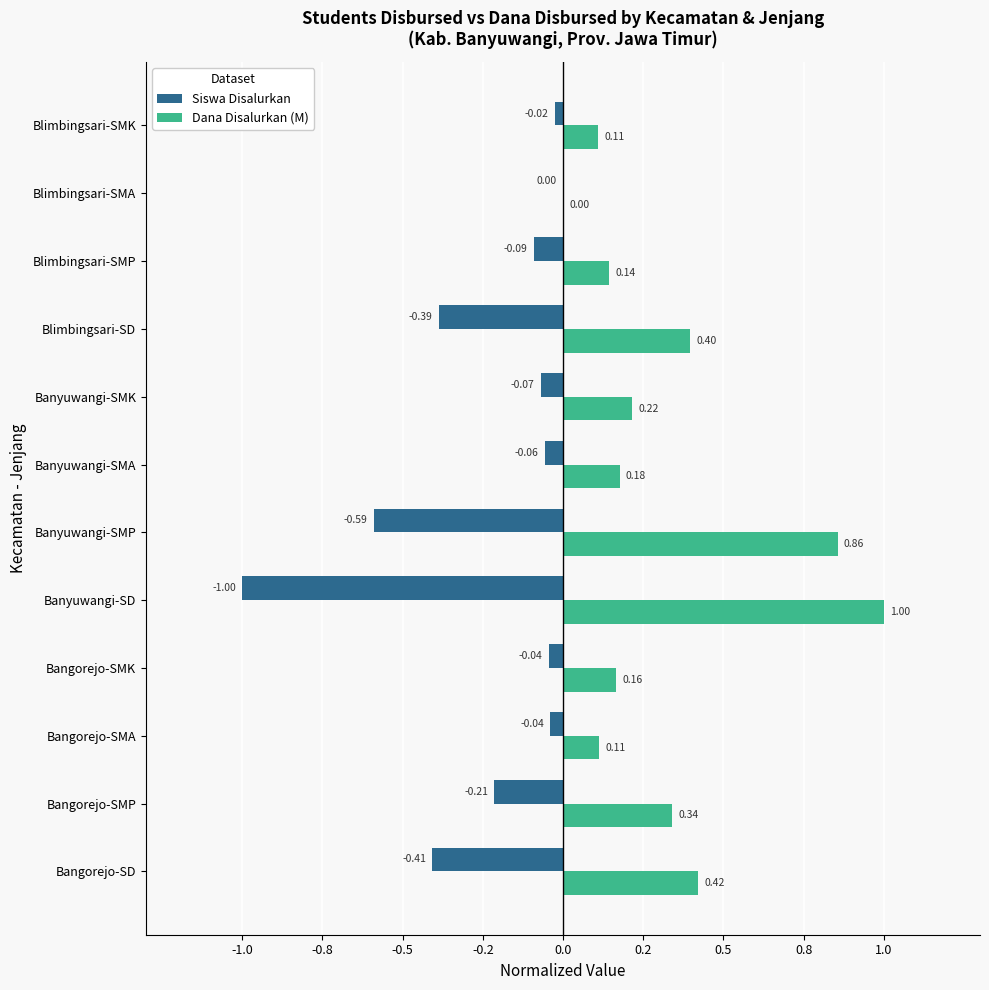

What are all the series names shown in the legend?

Siswa Disalurkan, Dana Disalurkan (M)